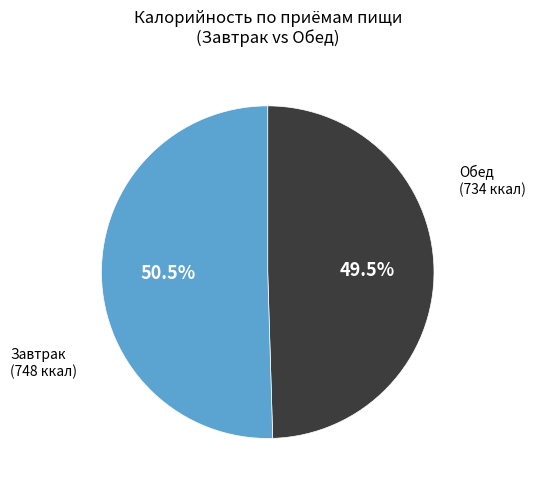

Does any single category account for the majority?

Yes